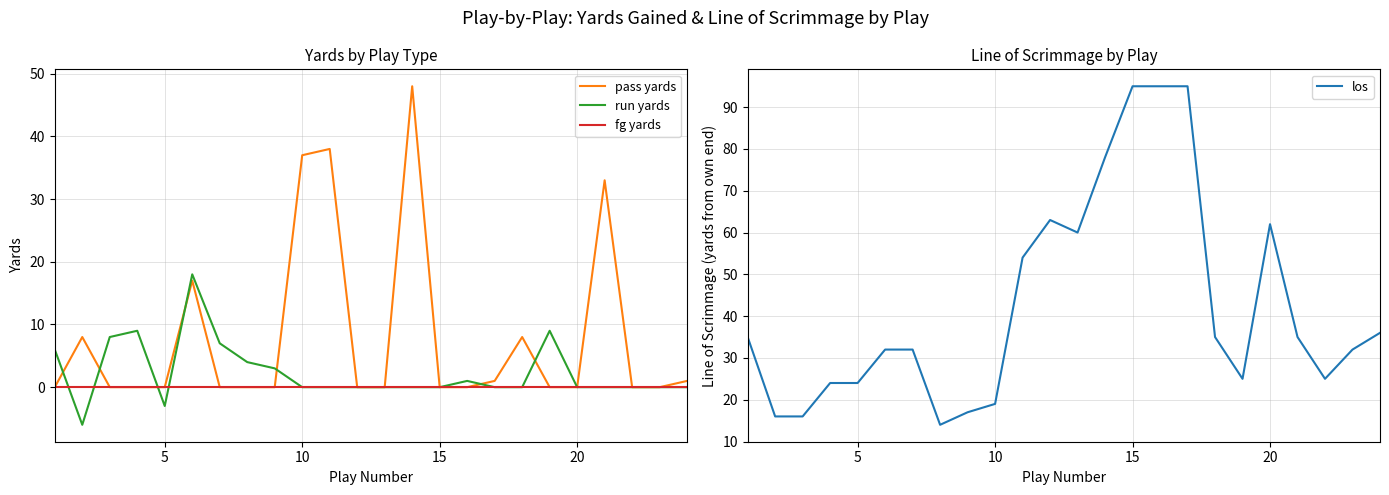

The value of fg yards at 10 is 0. True or false?

True